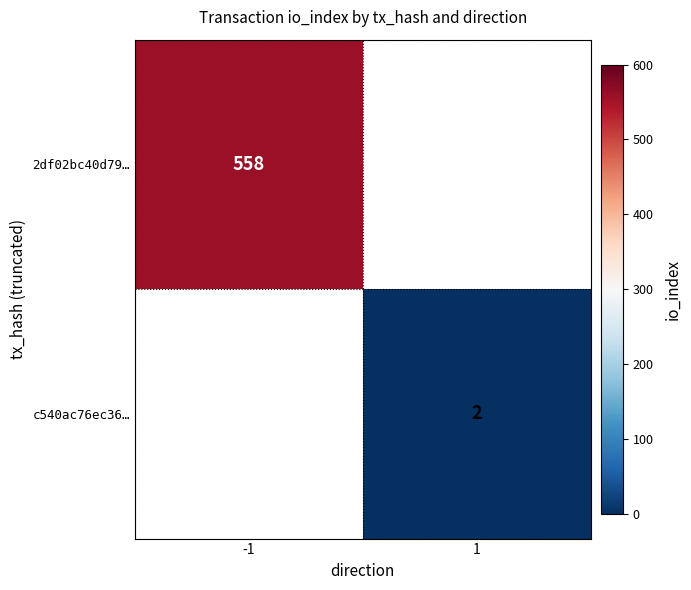

True or false: 2df02bc40d79… has a value of 812 at -1.

False